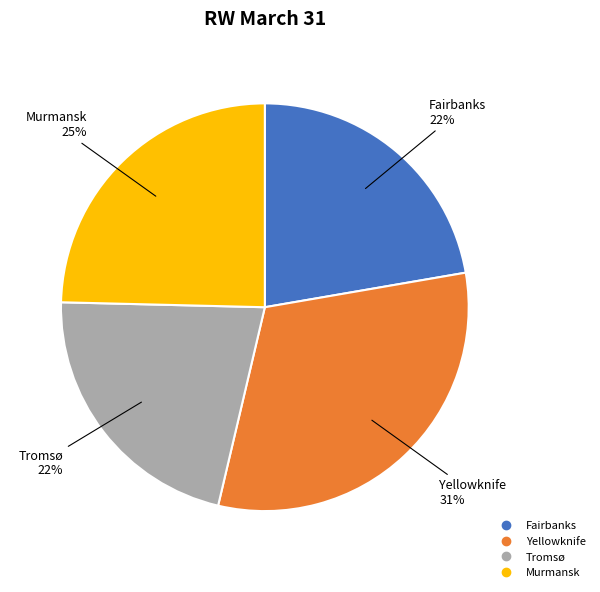

Does Murmansk represent more than half of the total?

No